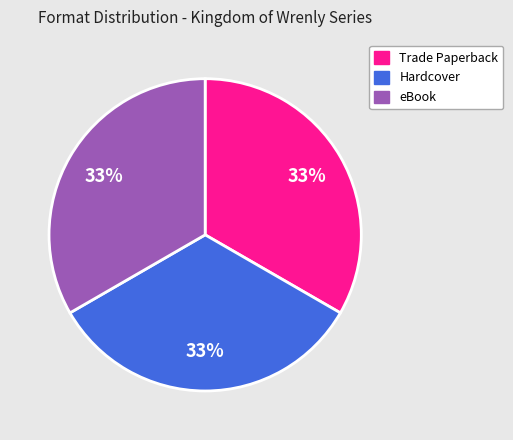

To the nearest percent, what is the average slice percentage?

33%